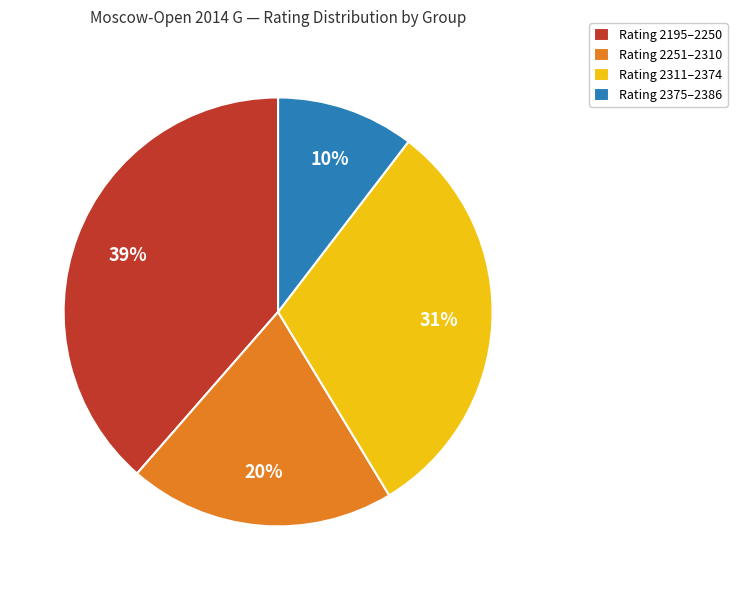

Rank the categories by value from highest to lowest.

Rating 2195–2250, Rating 2311–2374, Rating 2251–2310, Rating 2375–2386